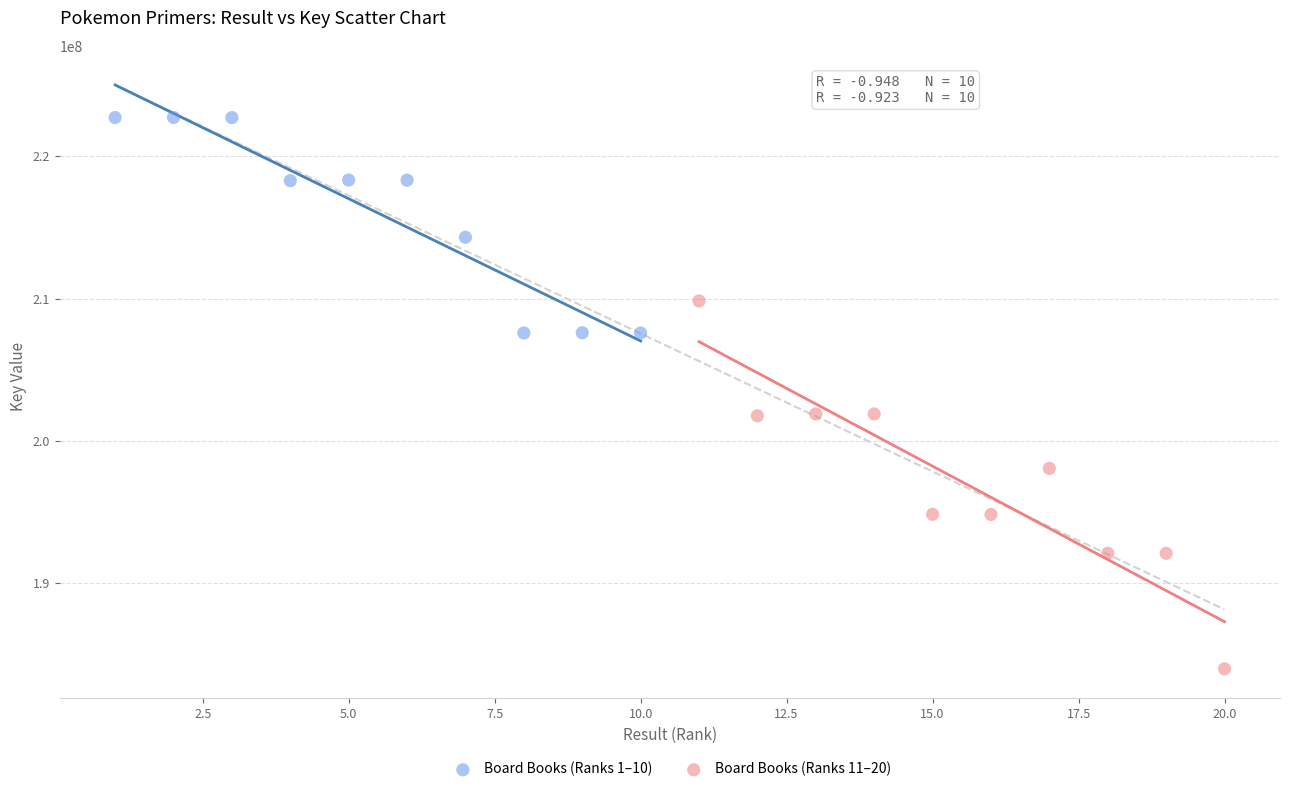

Which series contains the highest Y value?

Board Books (Ranks 1–10)